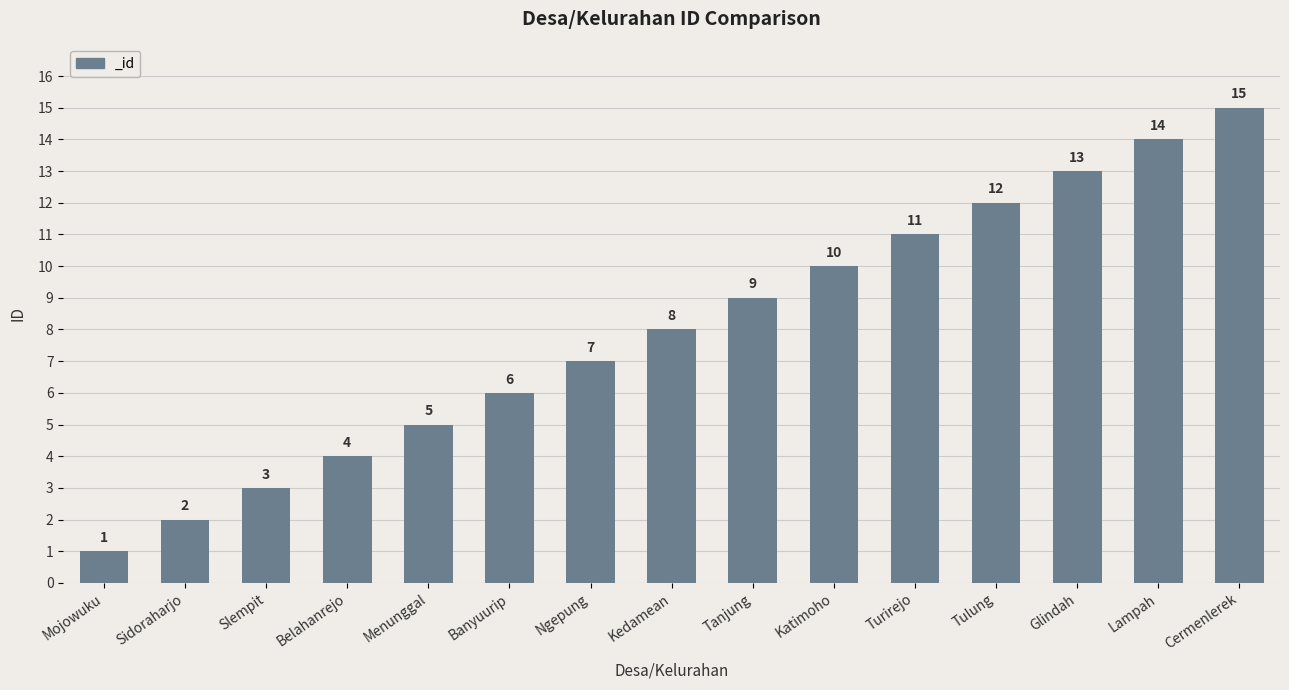

Reading right to left, extract all data points from this chart.

Cermenlerek=15	Lampah=14	Glindah=13	Tulung=12	Turirejo=11	Katimoho=10	Tanjung=9	Kedamean=8	Ngepung=7	Banyuurip=6	Menunggal=5	Belahanrejo=4	Slempit=3	Sidoraharjo=2	Mojowuku=1